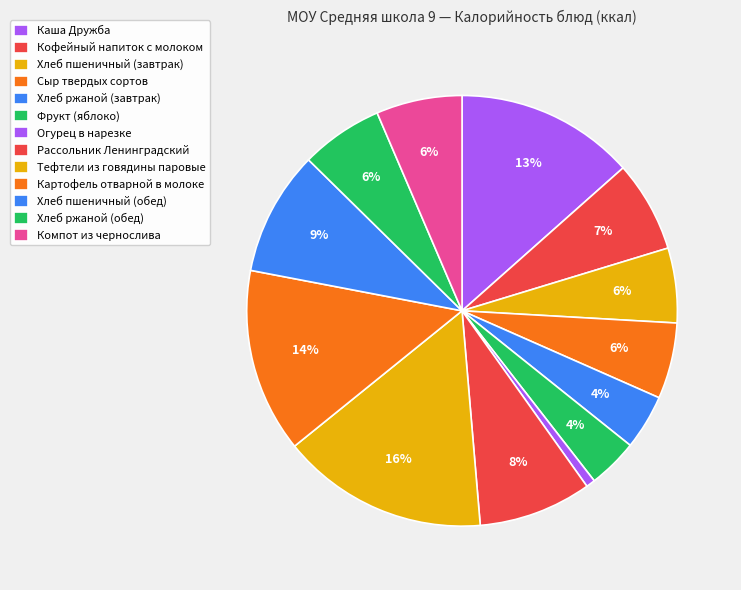

Is there any slice that represents more than half of the pie?

No